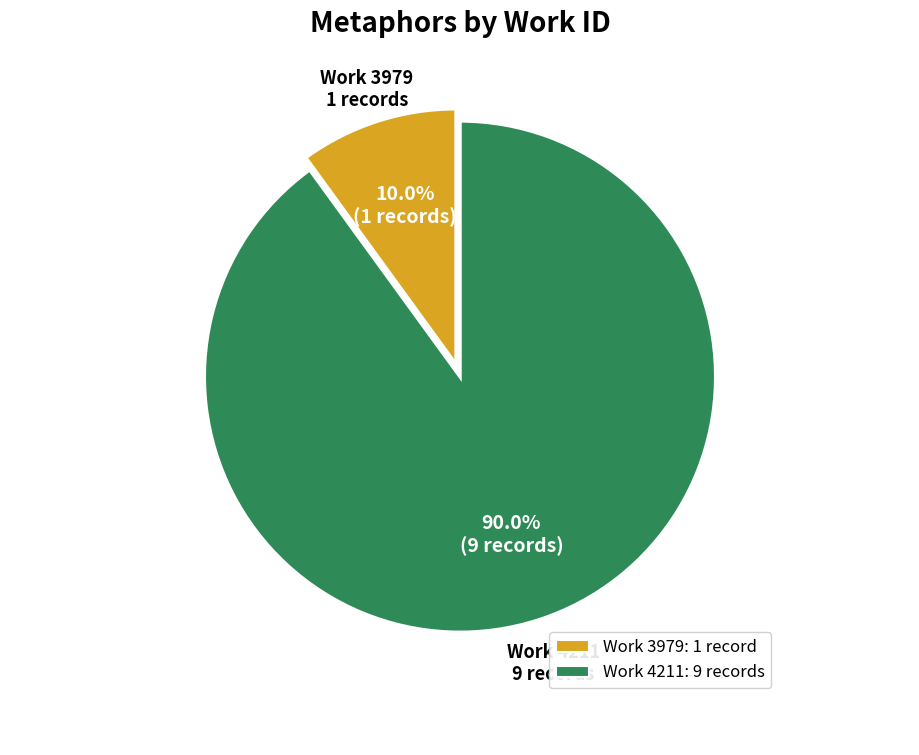

Does any single category account for the majority?

Yes